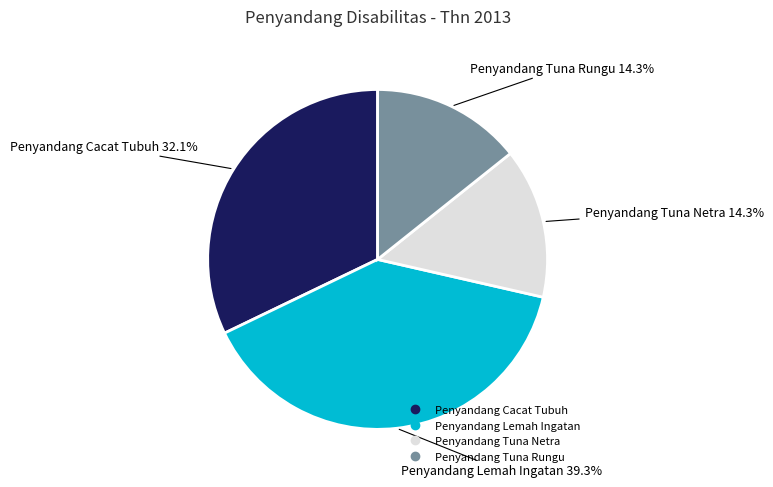

The Penyandang Lemah Ingatan slice represents 25% of the pie. True or false?

False